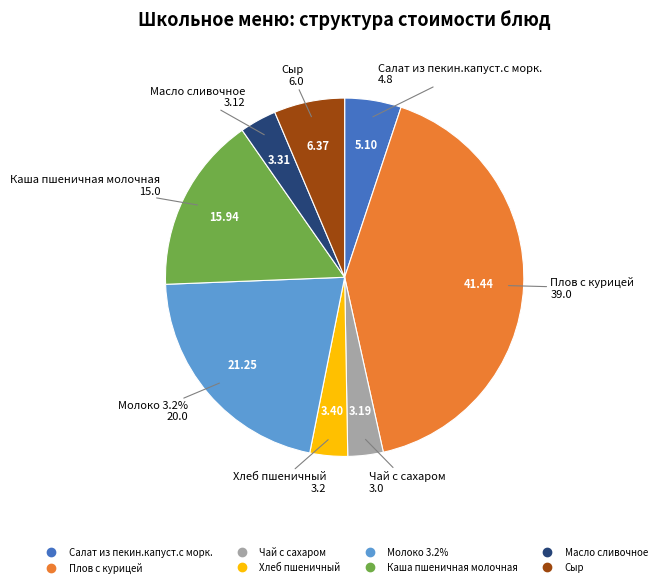

Is it true that Сыр is 6% of the pie?

True